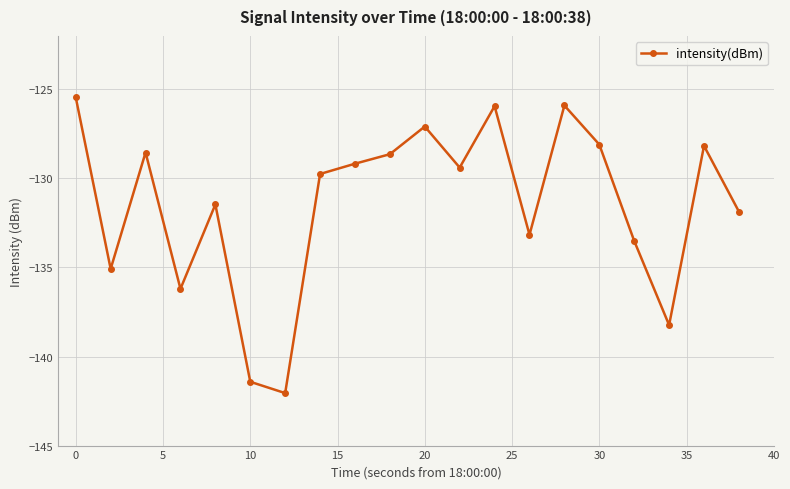

What is the smallest value displayed?

-142.1